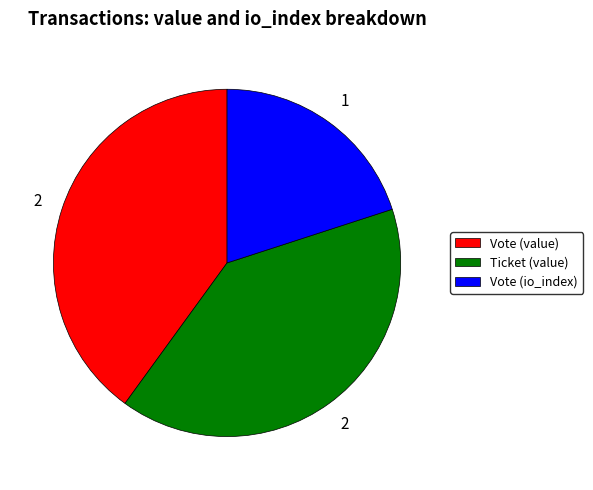

What is the ratio of the value at Ticket (value) to the value at Vote (value)?

1.0